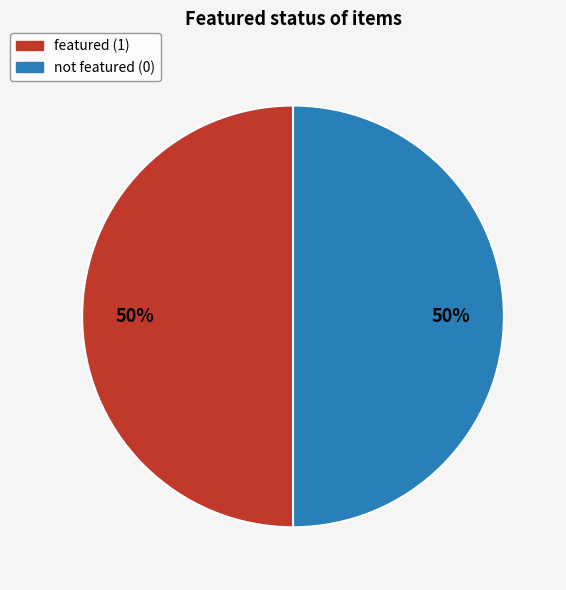

How many segments does this pie chart have?

2